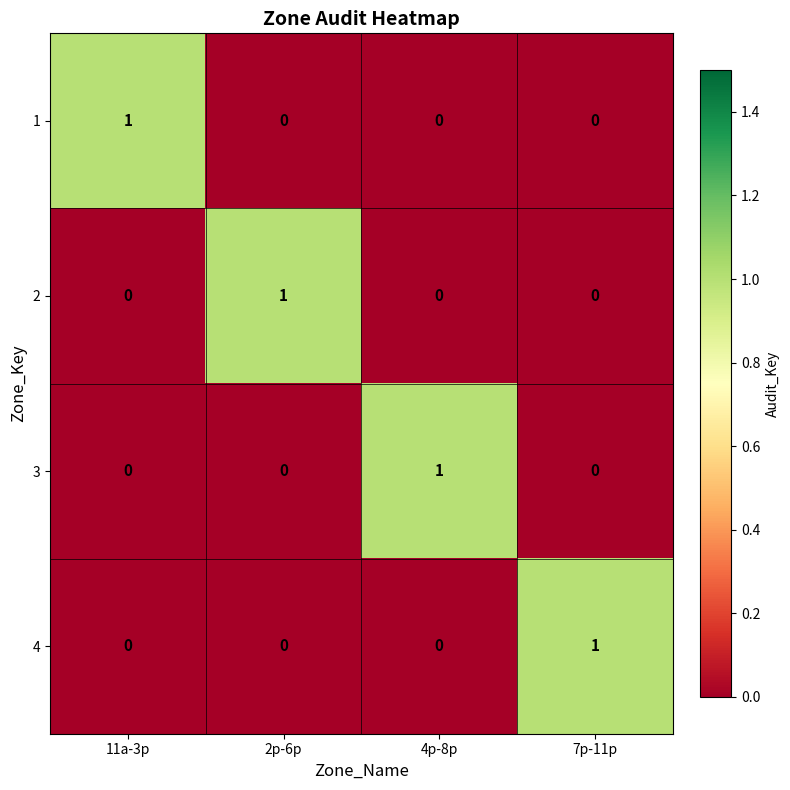

True or false: 1 has a value of 0 at 4p-8p.

True